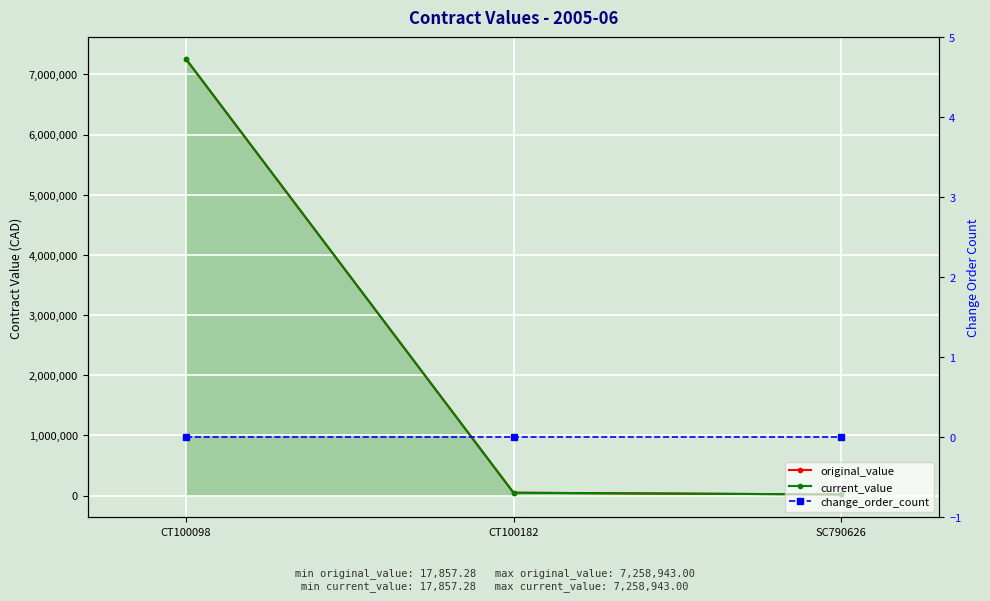

Is this an area chart (filled region under the line)?

No